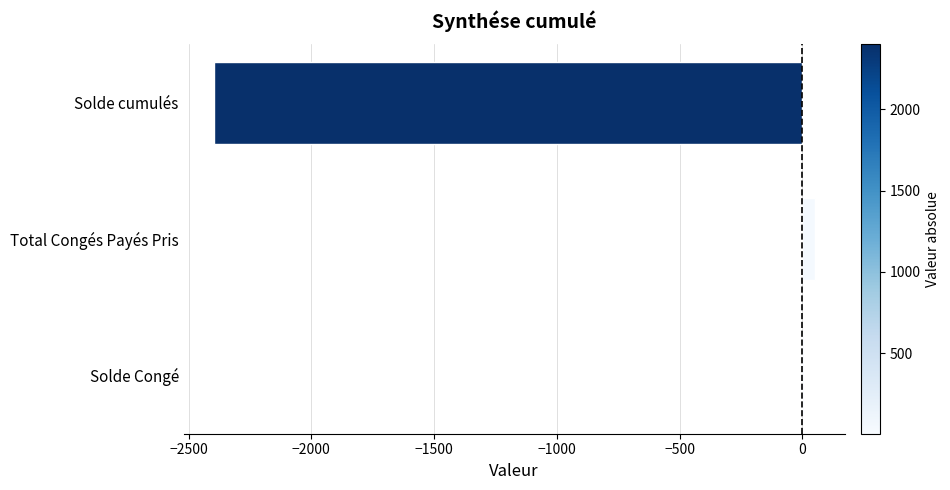

Count the number of data series in this chart.

1